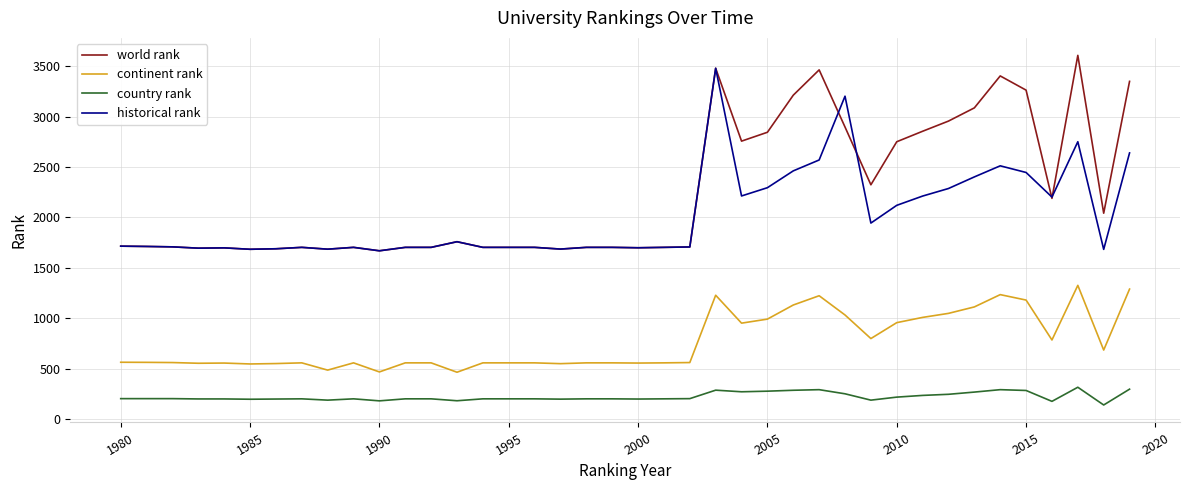

Count the number of data series in this chart.

4